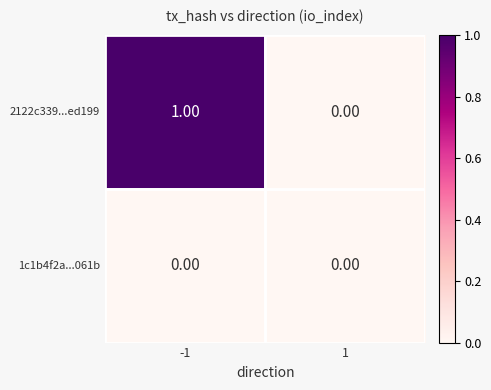

Between -1 and 1, which series saw the biggest shift?

2122c339...ed199